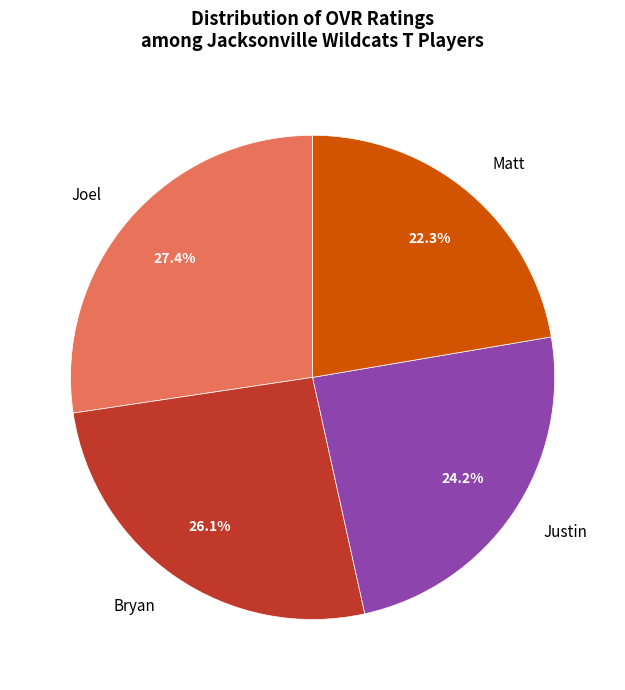

Is it true that Matt is 36% of the pie?

False